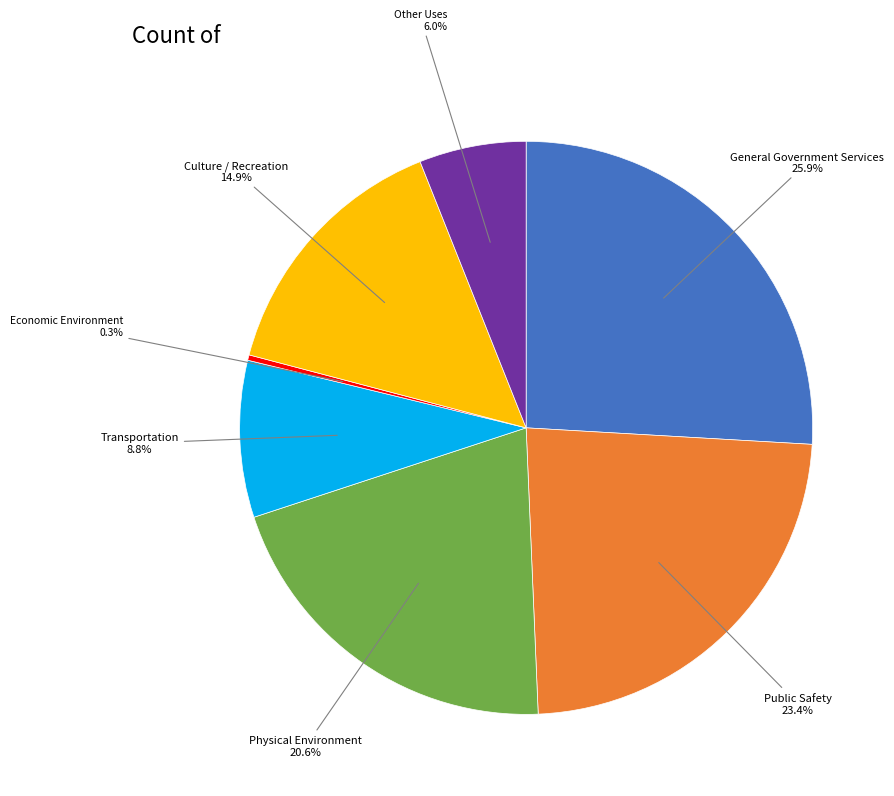

To the nearest percent, what is the difference between the largest and smallest slice percentages?

26%